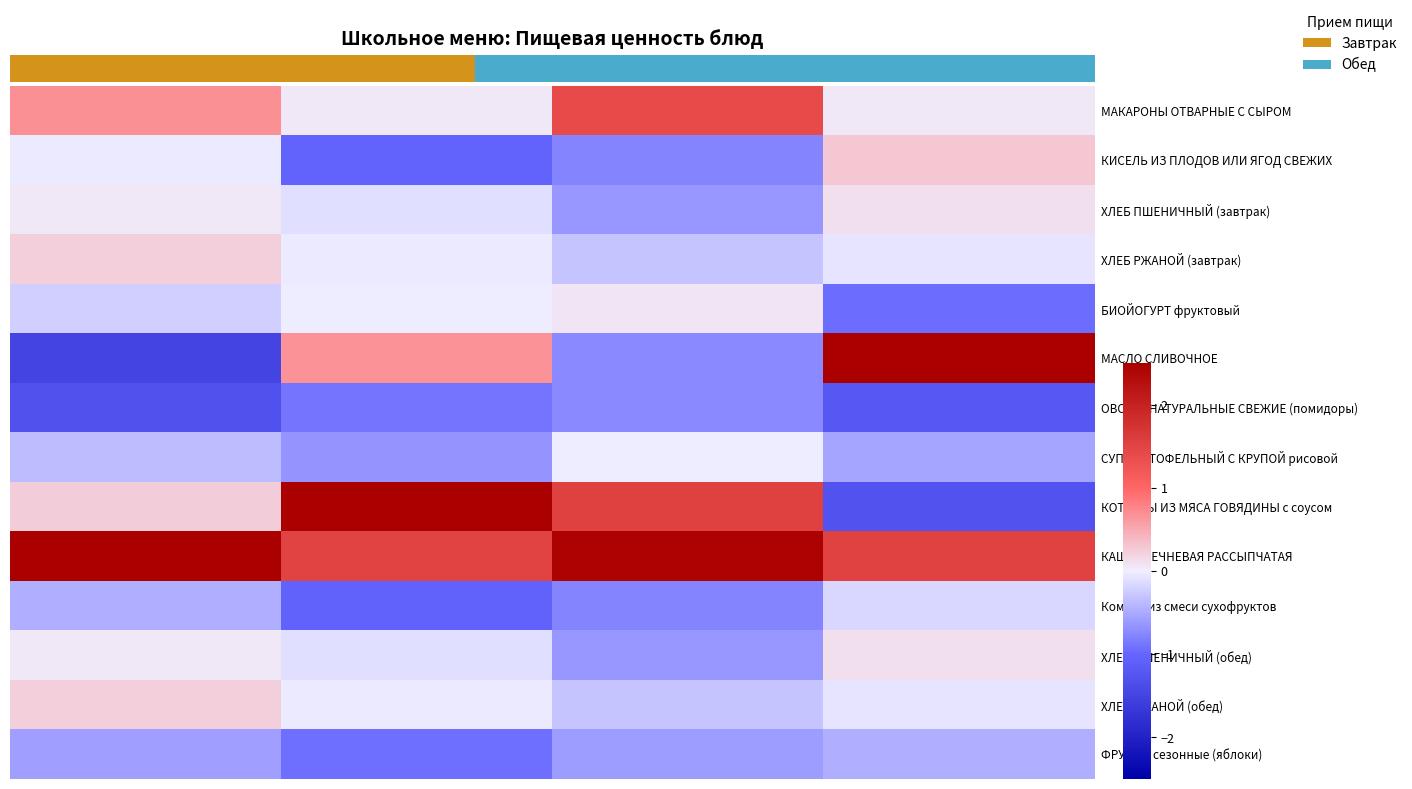

What is the spread (max minus min) of values at Калорийность?

4.4